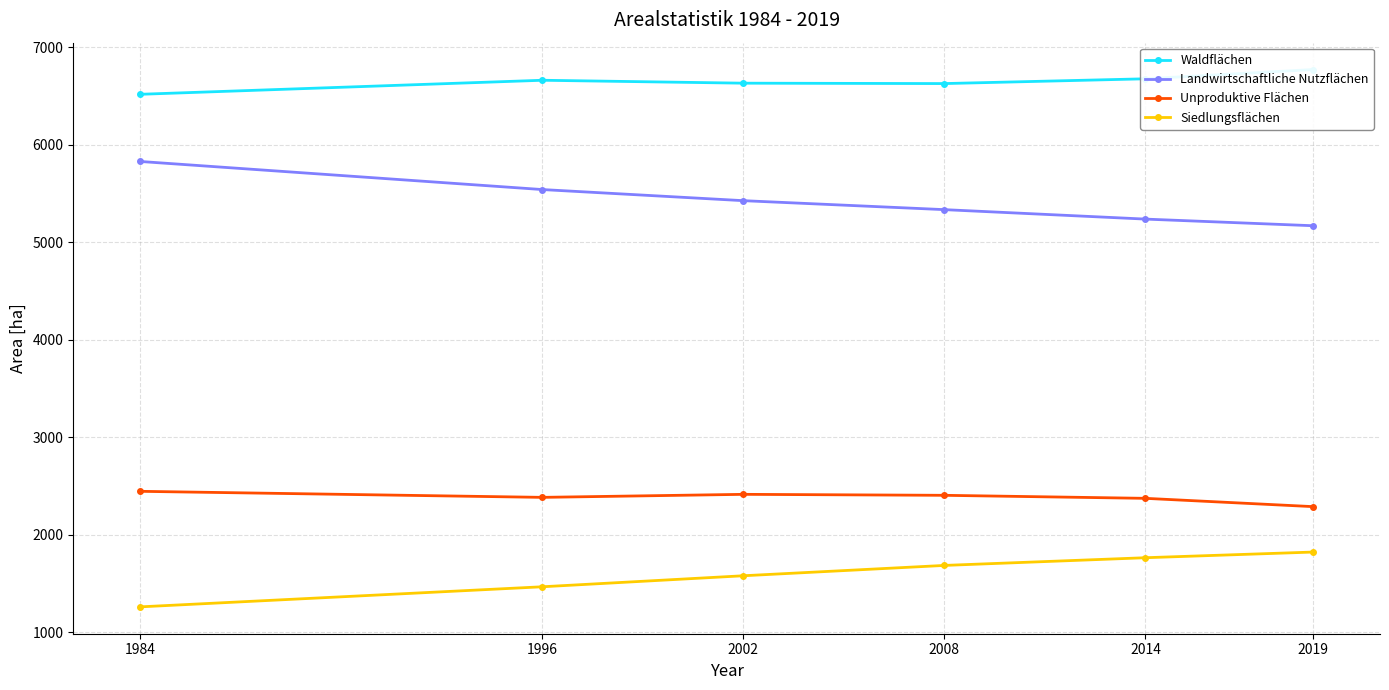

Reading left to right, transcribe all the data shown in this chart.

Waldflächen: 1984=6516	1996=6660	2002=6630	2008=6626	2014=6675	2019=6770
Landwirtschaftliche Nutzflächen: 1984=5827	1996=5539	2002=5425	2008=5333	2014=5236	2019=5168
Unproduktive Flächen: 1984=2444	1996=2382	2002=2413	2008=2403	2014=2372	2019=2287
Siedlungsflächen: 1984=1259	1996=1465	2002=1578	2008=1684	2014=1763	2019=1821